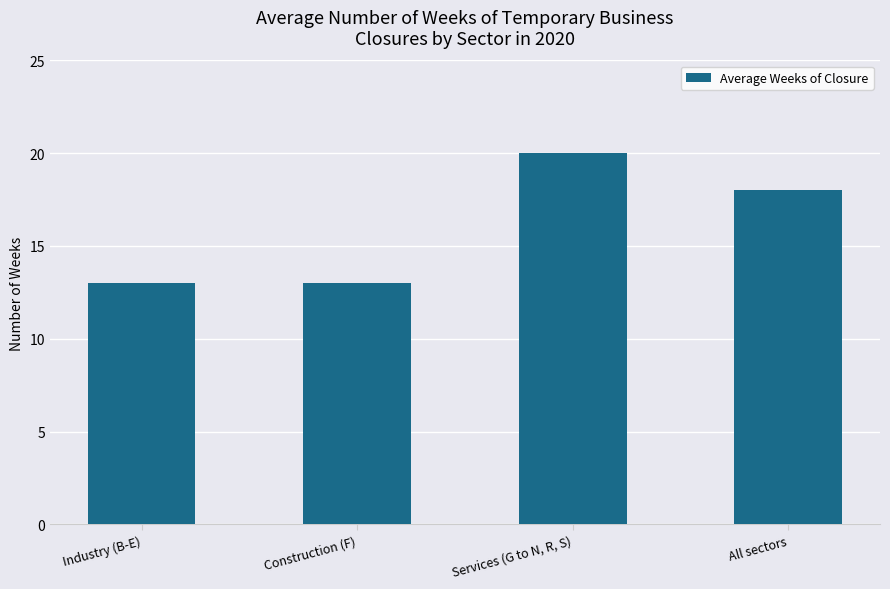

What value does the data have at All sectors?

18